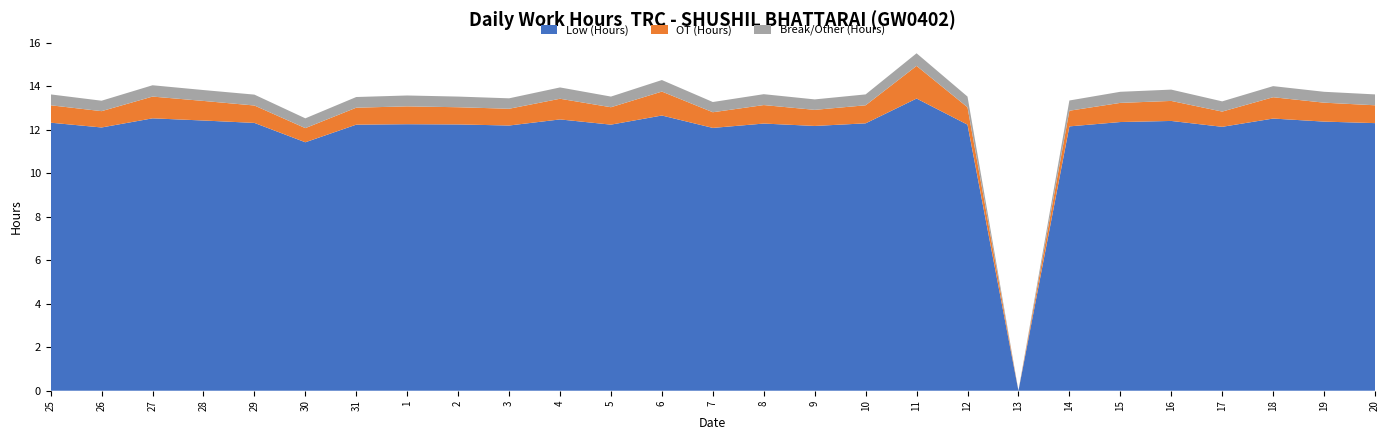

Reading left to right, transcribe all the data shown in this chart.

Low (Hours): 25=12.3	26=12.1	27=12.5	28=12.4	29=12.3	30=11.4	31=12.2	1=12.2	2=12.2	3=12.2	4=12.5	5=12.2	6=12.7	7=12.1	8=12.3	9=12.2	10=12.3	11=13.4	12=12.2	13=0.0	14=12.2	15=12.3	16=12.4	17=12.1	18=12.5	19=12.4	20=12.3
OT (Hours): 25=0.8	26=0.8	27=1.0	28=0.9	29=0.8	30=0.7	31=0.8	1=0.8	2=0.8	3=0.8	4=0.9	5=0.8	6=1.1	7=0.7	8=0.8	9=0.7	10=0.8	11=1.5	12=0.8	13=0.0	14=0.7	15=0.9	16=0.9	17=0.7	18=1.0	19=0.9	20=0.8
Break/Other (Hours): 25=0.5	26=0.5	27=0.5	28=0.5	29=0.5	30=0.5	31=0.5	1=0.5	2=0.5	3=0.5	4=0.5	5=0.5	6=0.5	7=0.5	8=0.5	9=0.5	10=0.5	11=0.6	12=0.5	13=0.0	14=0.5	15=0.5	16=0.5	17=0.5	18=0.5	19=0.5	20=0.5